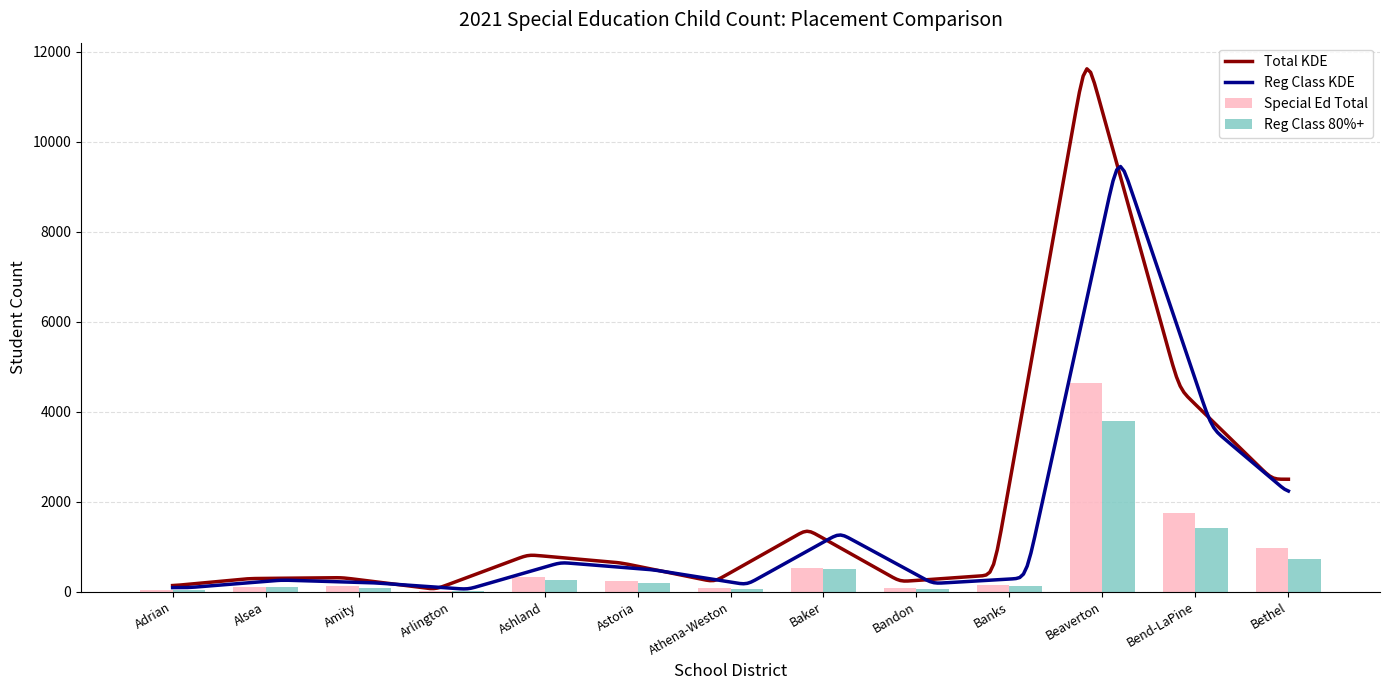

Which series changed the most between Alsea and Banks?

Special Education Dec 1 Child Count